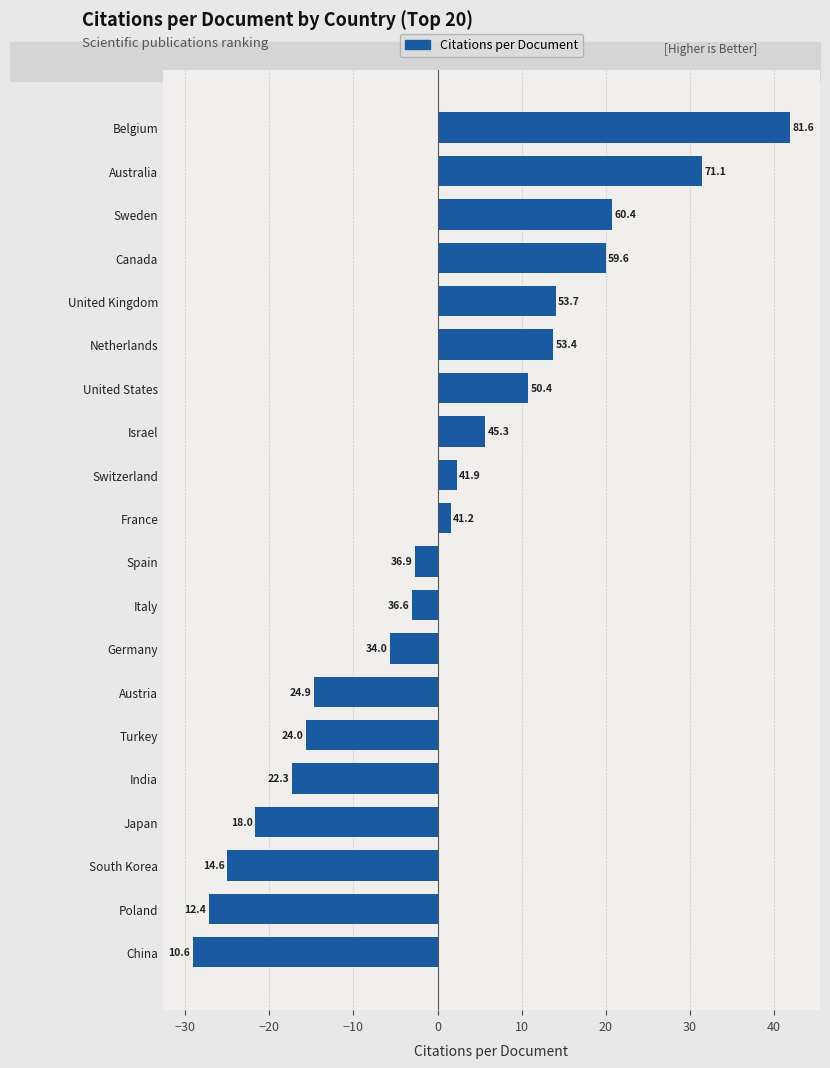

Are the bars horizontal?

Yes